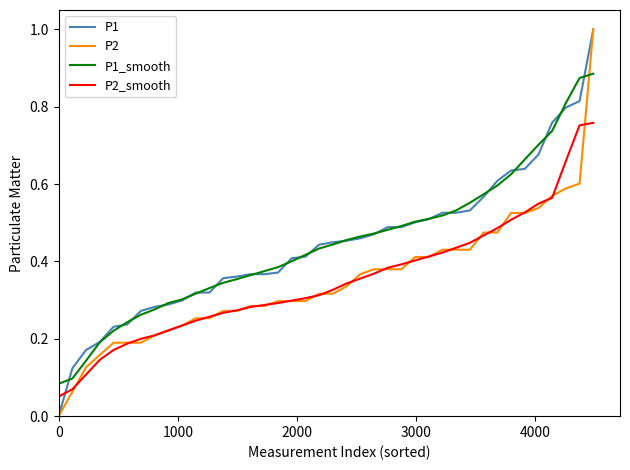

What is the maximum value for P1?

1.0